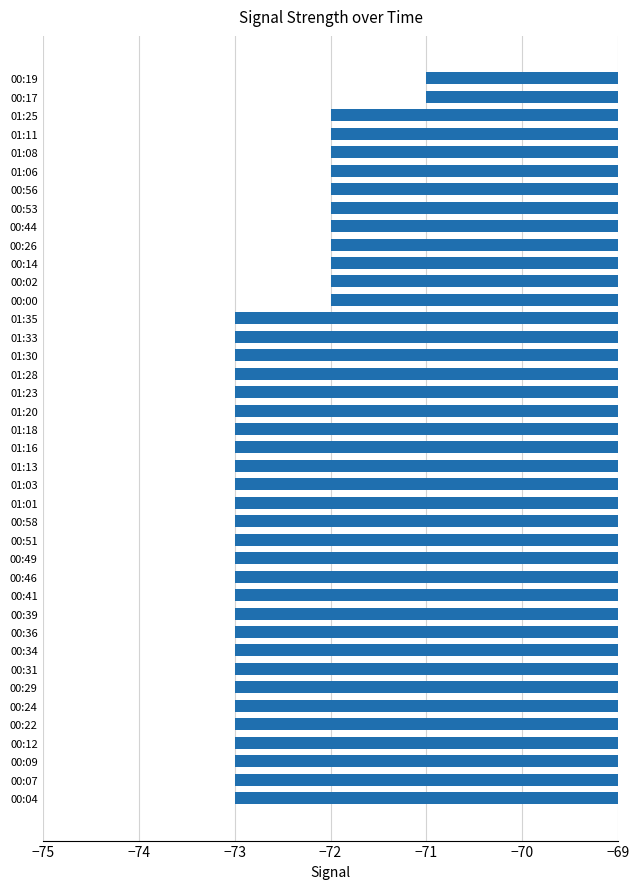

What is the greatest value displayed?

-71